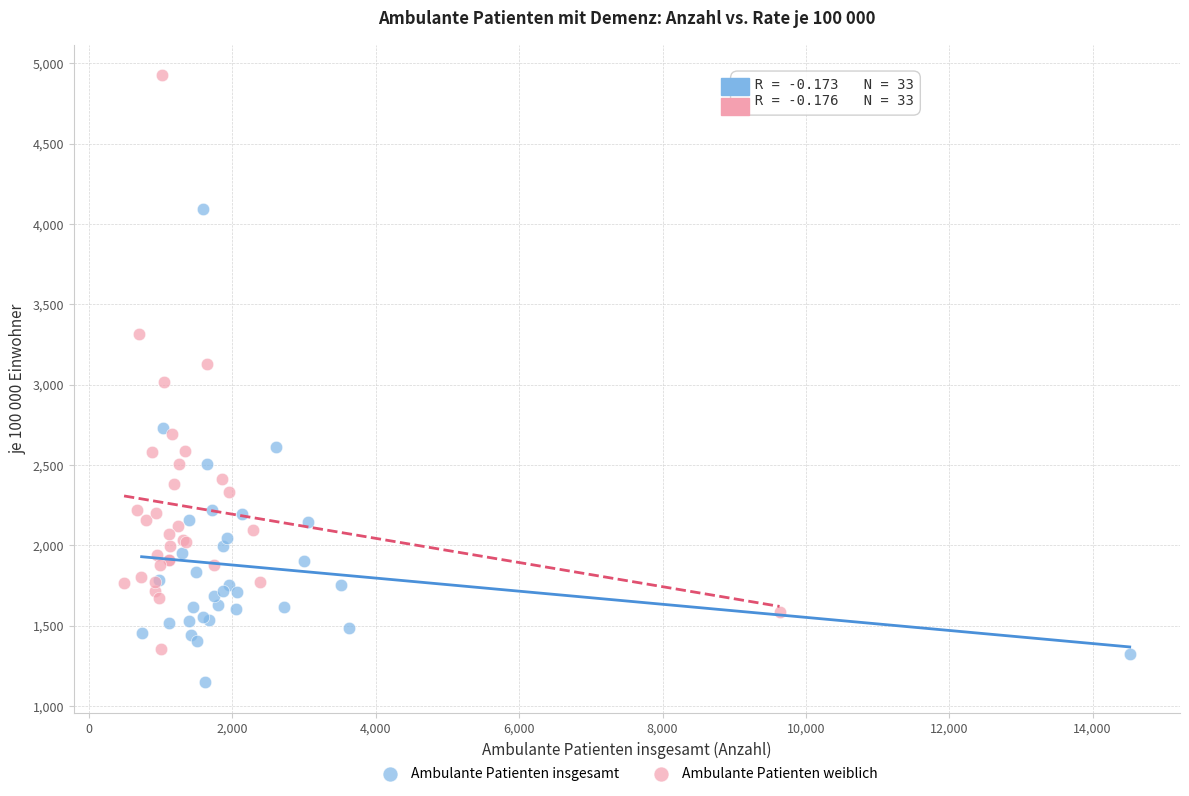

Which series reaches the maximum Y coordinate?

Ambulante Patienten weiblich